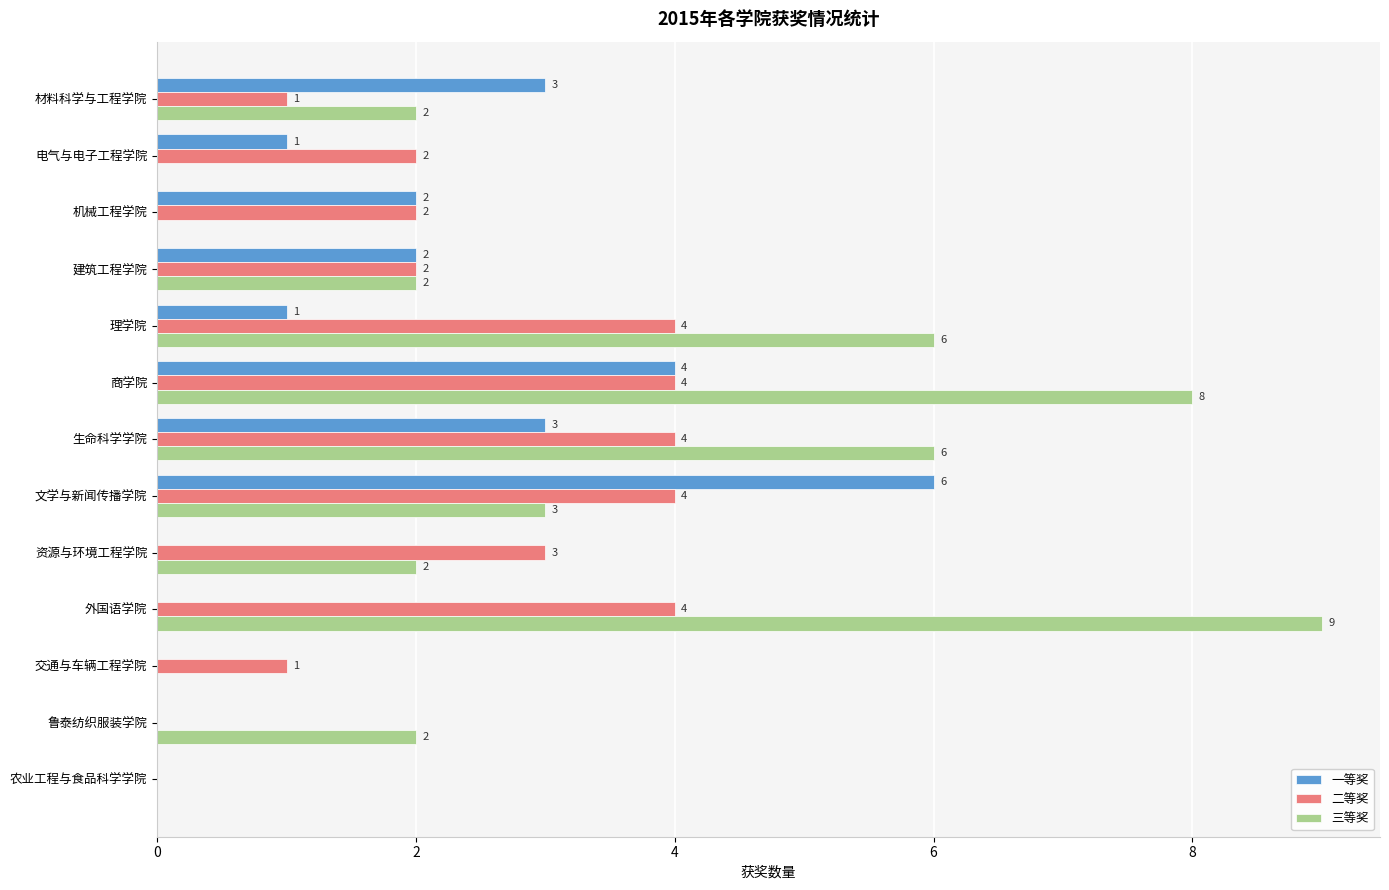

At which label is 三等奖 closest to 4?

文学与新闻传播学院